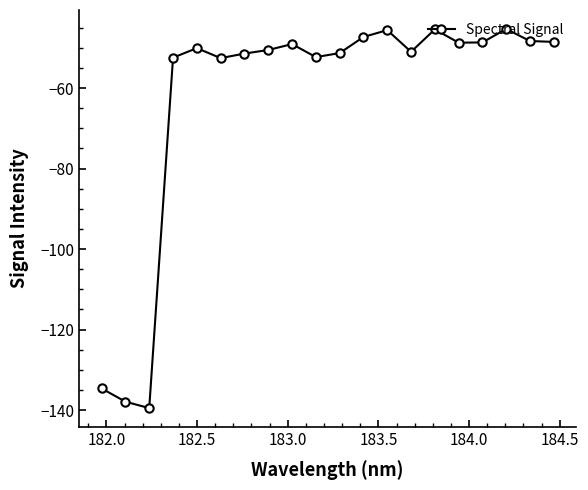

What is the value of the 3rd point from the left?

-139.5